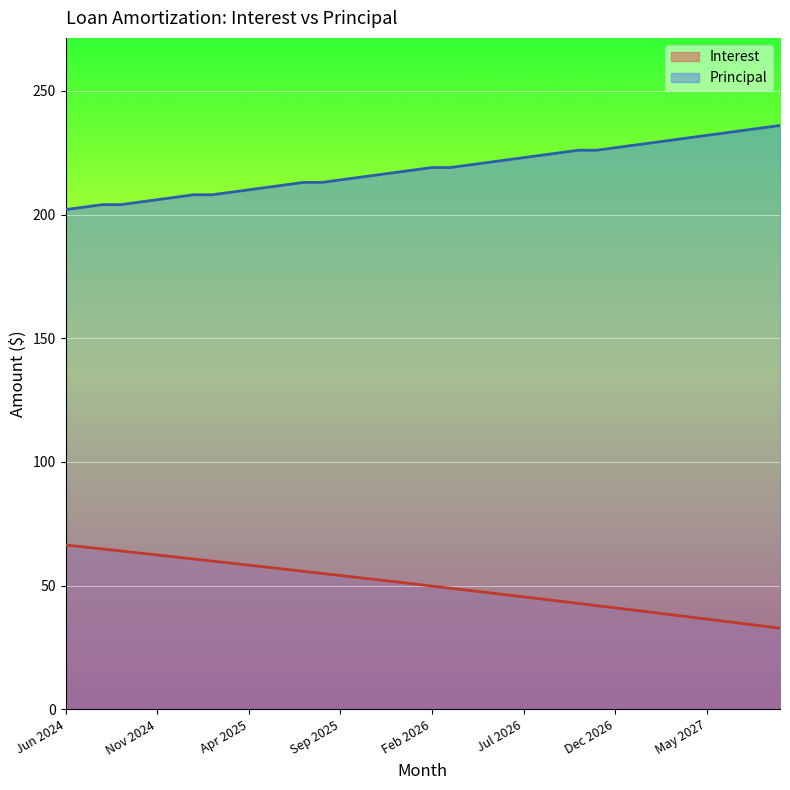

True or false: Interest and Principal intersect in this chart.

False